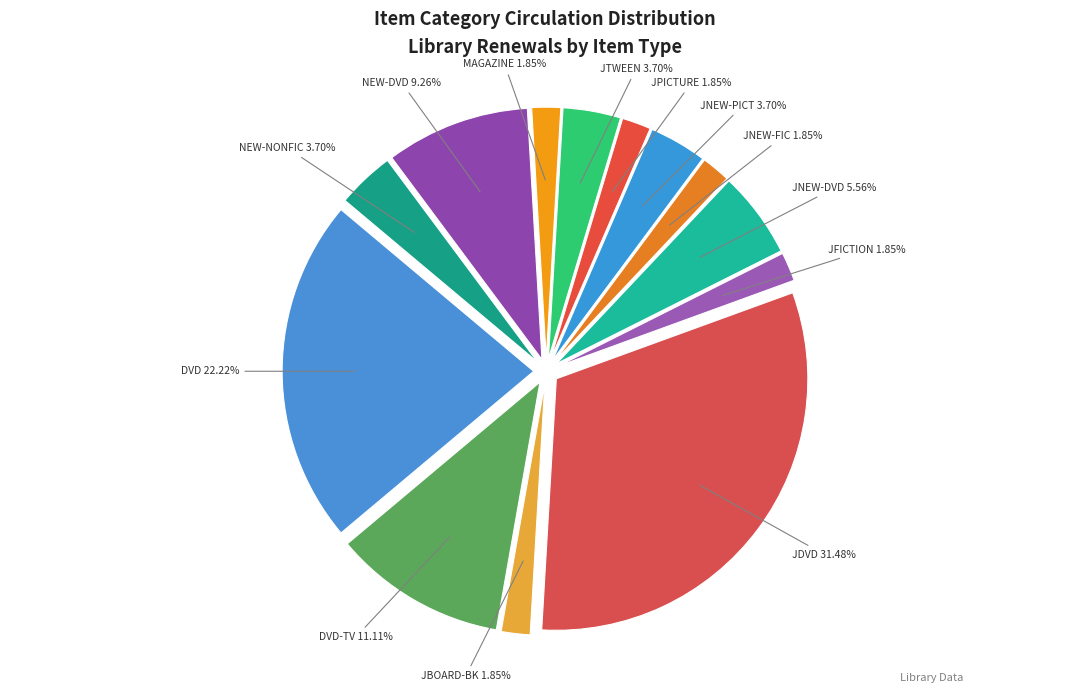

Approximately how many times larger is the value at NEW-NONFIC compared to MAGAZINE?

2.0